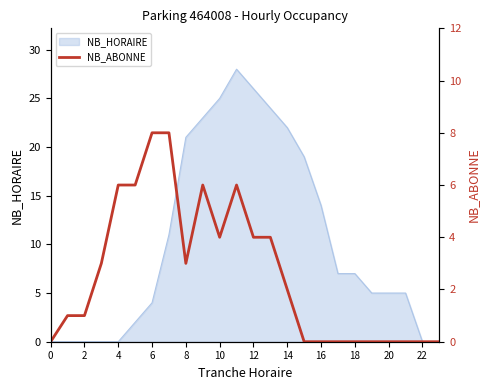

Does the chart have visible grid lines?

No